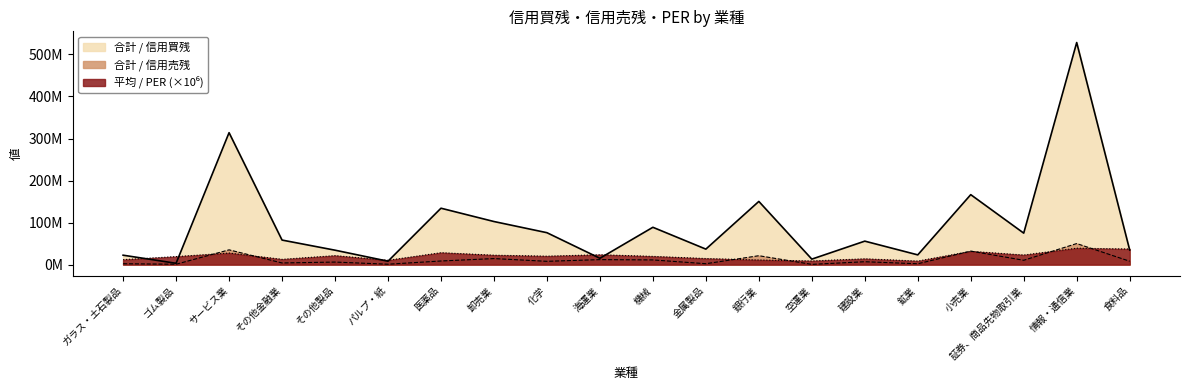

Where is the first local maximum for 平均 / PER?

サービス業